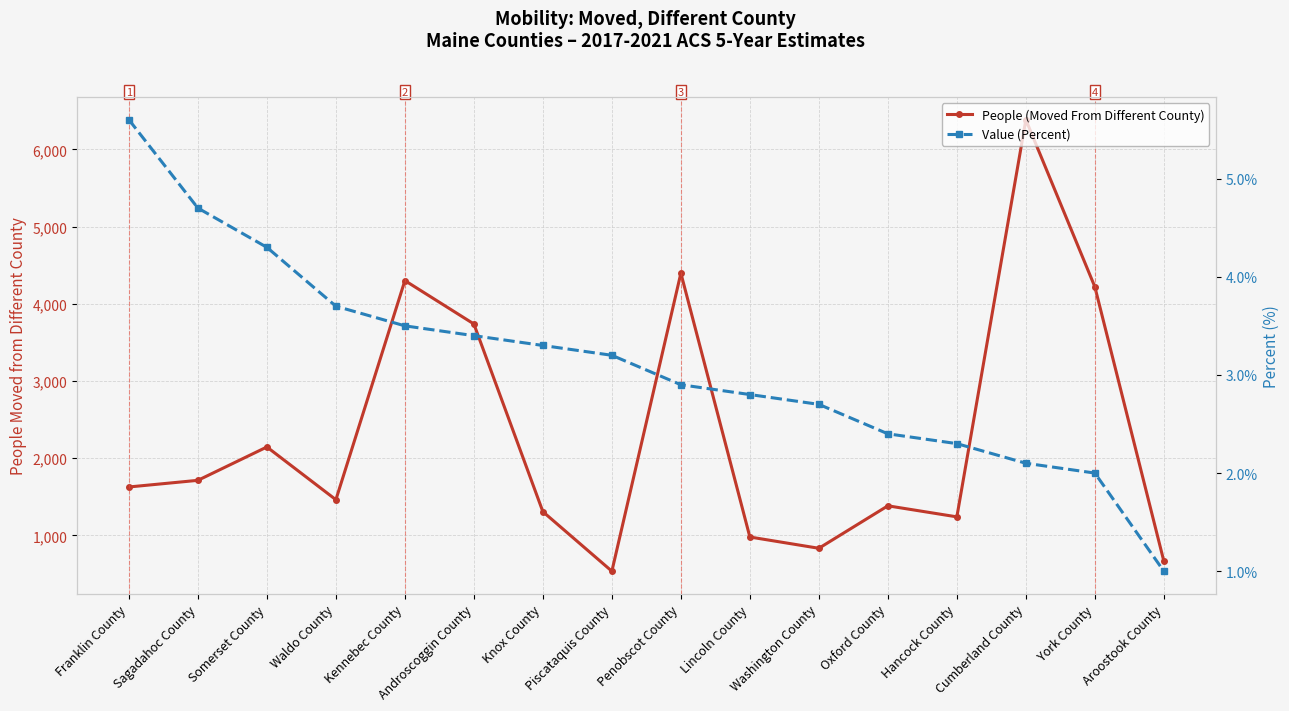

Reading left to right, transcribe all the data shown in this chart.

People (Moved From Different County): 1628.0	1714.0	2146.0	1463.0	4301.0	3739.0	1308.0	537.0	4397.0	980.0	834.0	1384.0	1241.0	6384.0	4220.0	667.0
Value (Percent): 5.6	4.7	4.3	3.7	3.5	3.4	3.3	3.2	2.9	2.8	2.7	2.4	2.3	2.1	2.0	1.0